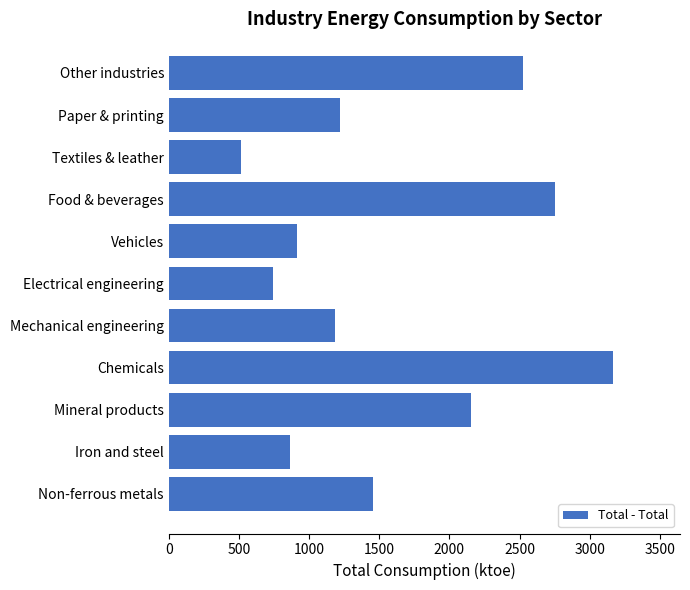

Reading bottom to top, extract all data points from this chart.

Non-ferrous metals=1456.0	Iron and steel=863.9	Mineral products=2152.6	Chemicals=3168.8	Mechanical engineering=1184.3	Electrical engineering=740.2	Vehicles=912.8	Food & beverages=2753.2	Textiles & leather=517.2	Paper & printing=1217.1	Other industries=2525.5